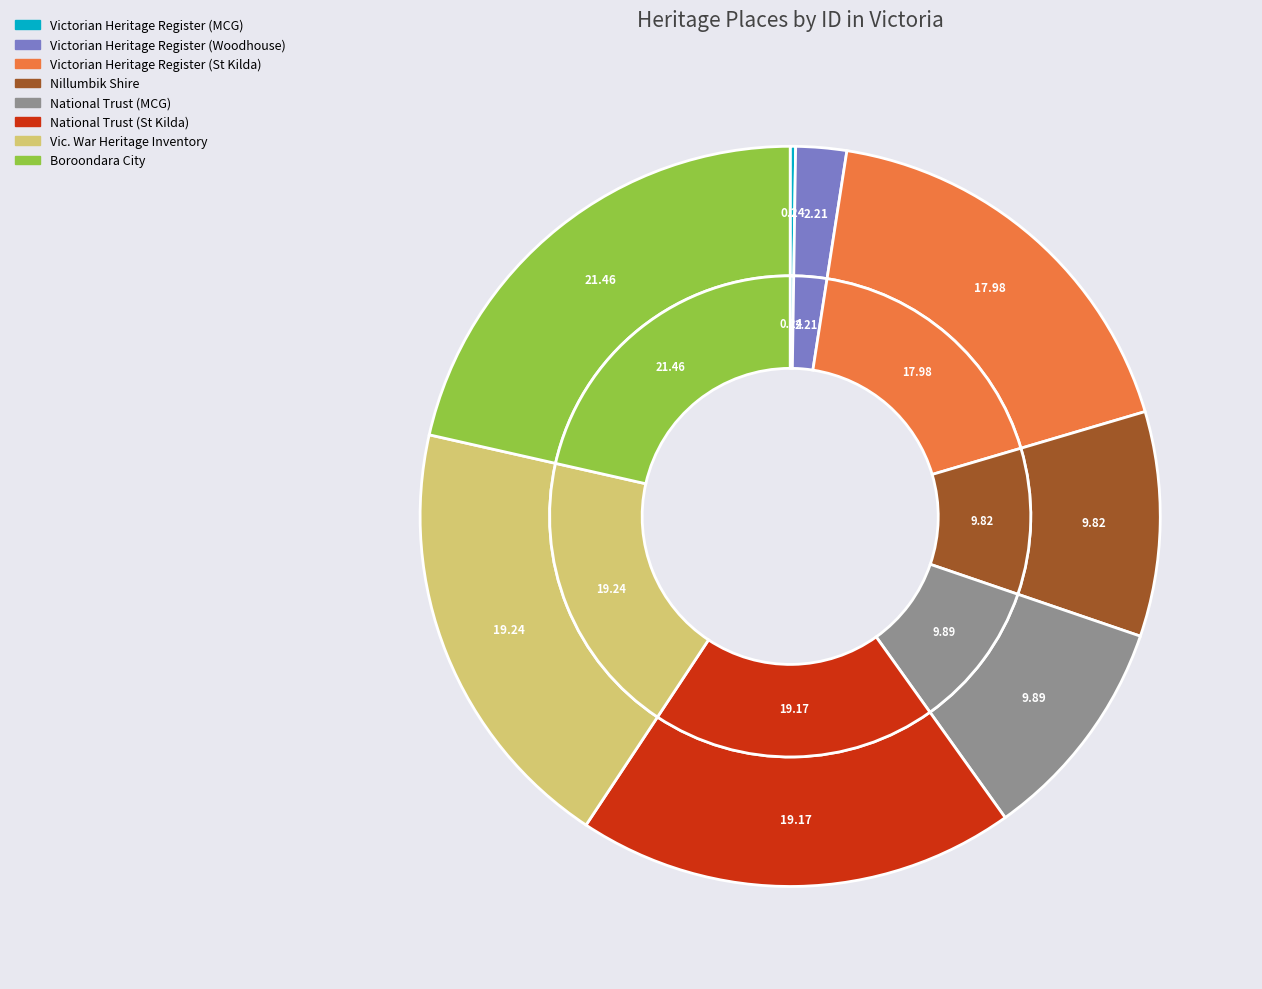

What percentage is the WOODHOUSE-NAREEB SOLDIERS MEMORIAL HALL slice, to the nearest percent?

2%